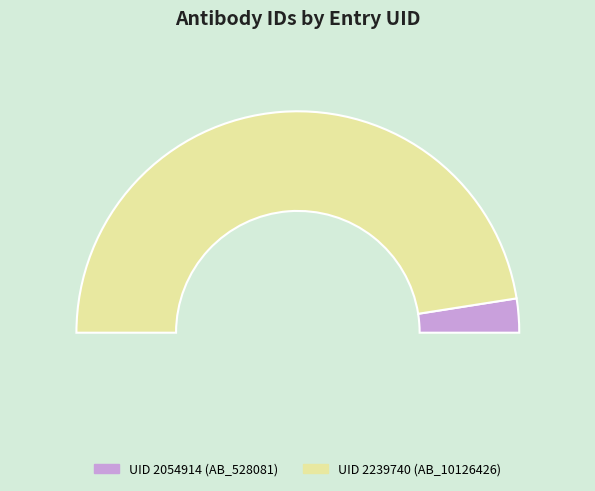

Approximately how many times larger is the value at 2239740 compared to 2054914?

19.2